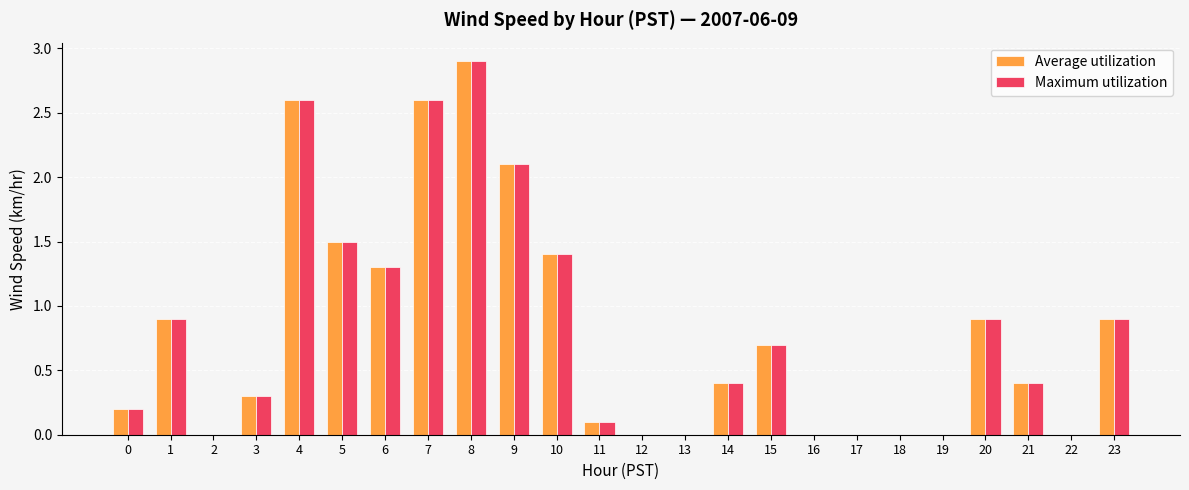

The Maximum utilization series shows 0.4 at 20. True or false?

False